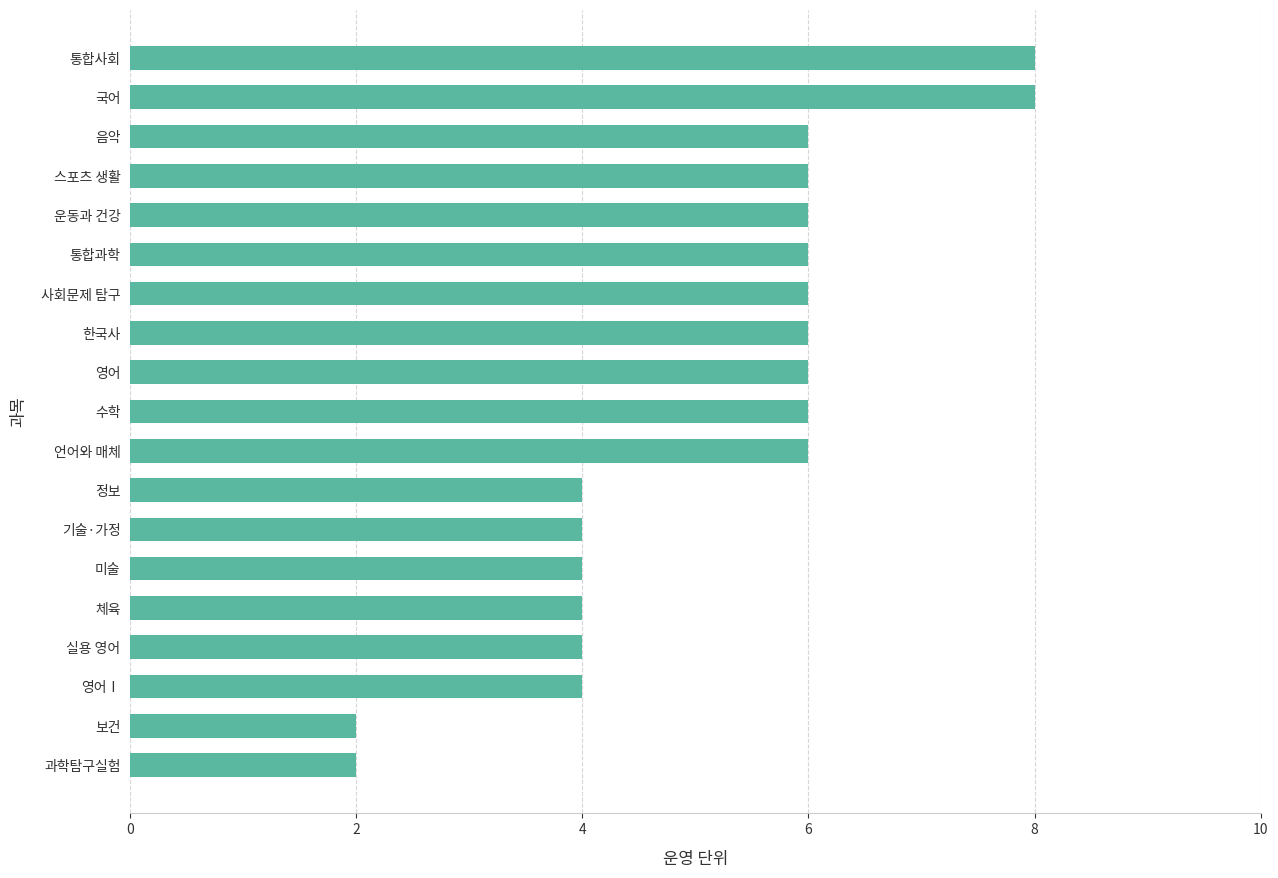

Reading bottom to top, what are all the values shown in this chart?

2	2	4	4	4	4	4	4	6	6	6	6	6	6	6	6	6	8	8